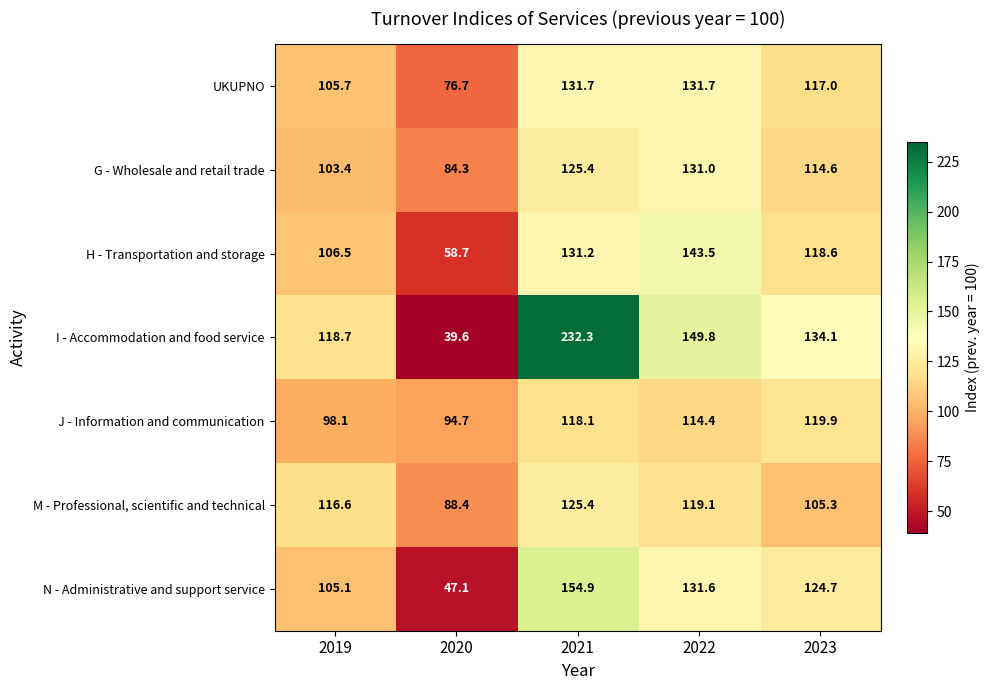

The value of UKUPNO at 2022 is 195.9. True or false?

False